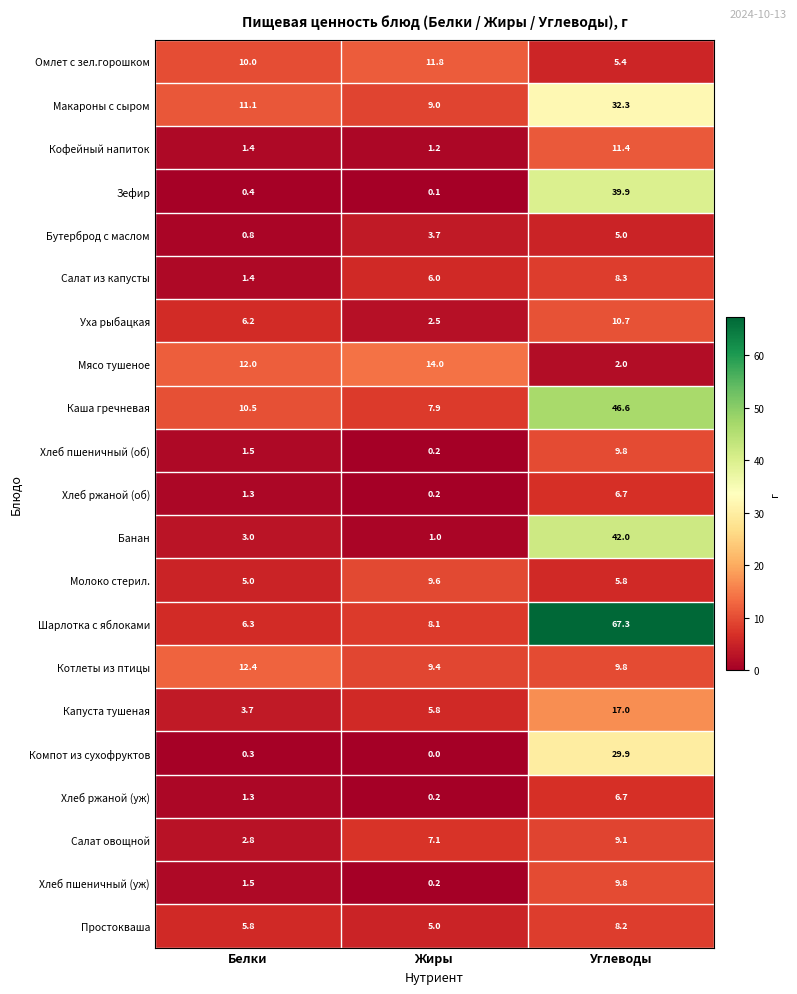

Where is Котлеты из птицы nearest to the value 10?

Углеводы